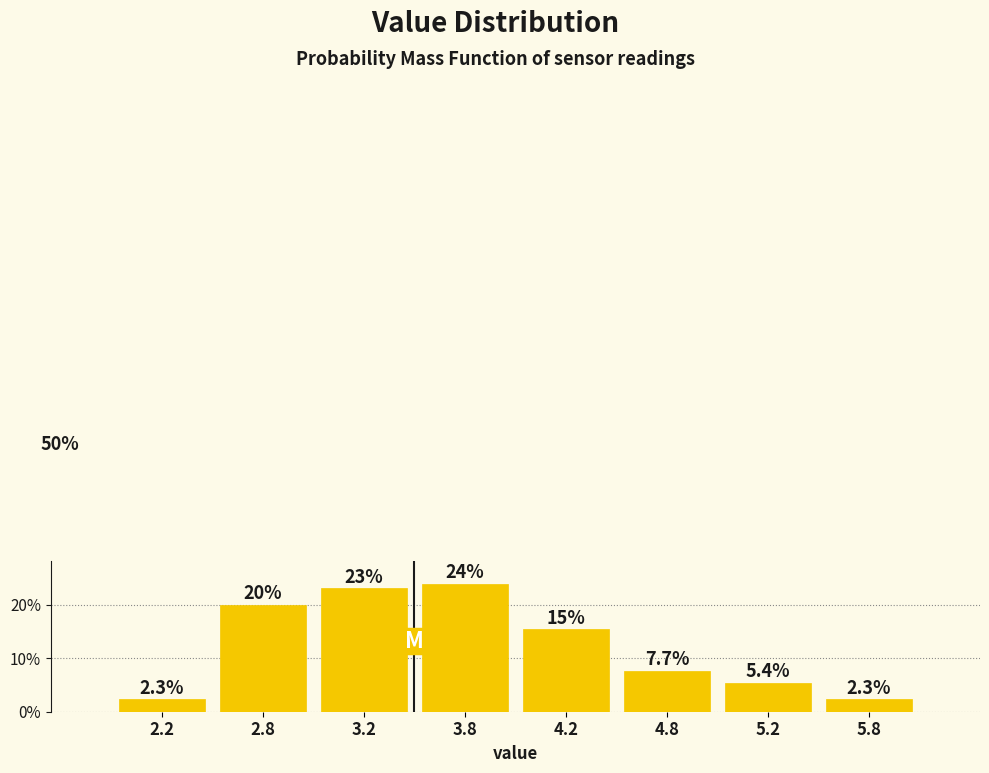

Does the chart contain any negative values?

No